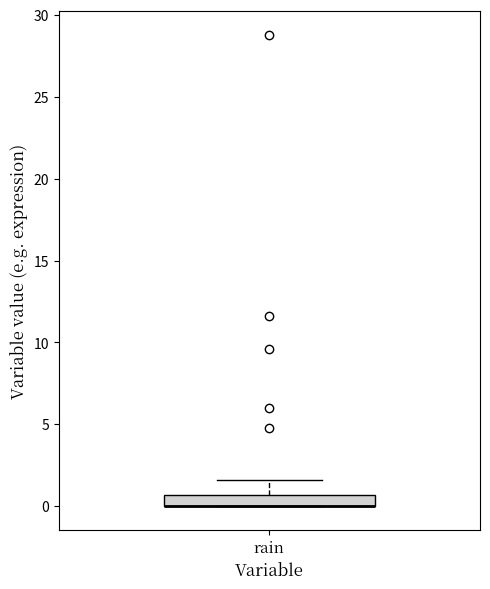

Where is the upper edge of the box for rain on the y-axis? The values are not printed on the chart, so give them approximately, as read against the axis.

0.5